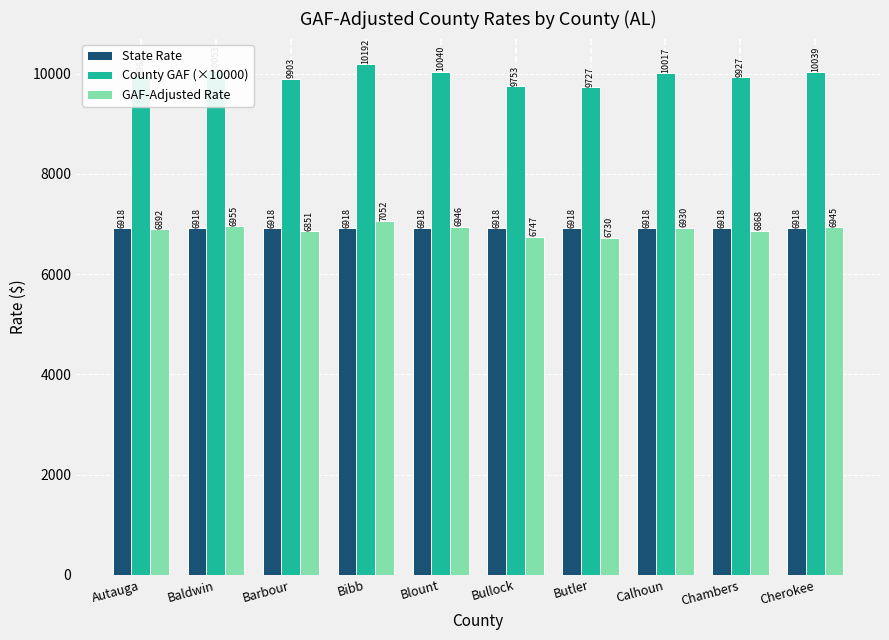

What are all the series names shown in the legend?

State Rate, County GAF (×10000), GAF-Adjusted Rate